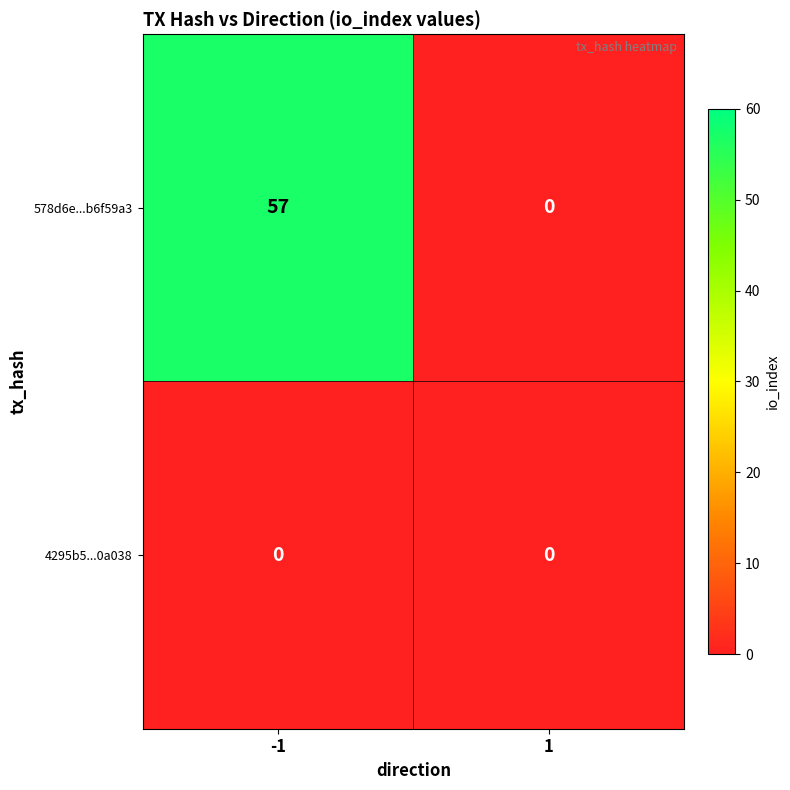

What is the difference between the maximum and minimum values in the 578d6e...b6f59a3 series?

57